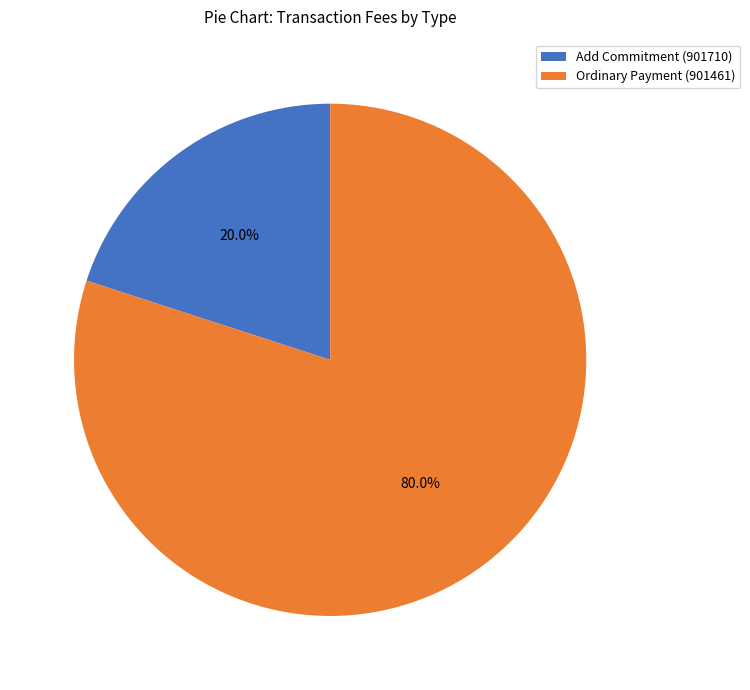

Is it true that Ordinary Payment (901461) is 80% of the pie?

True